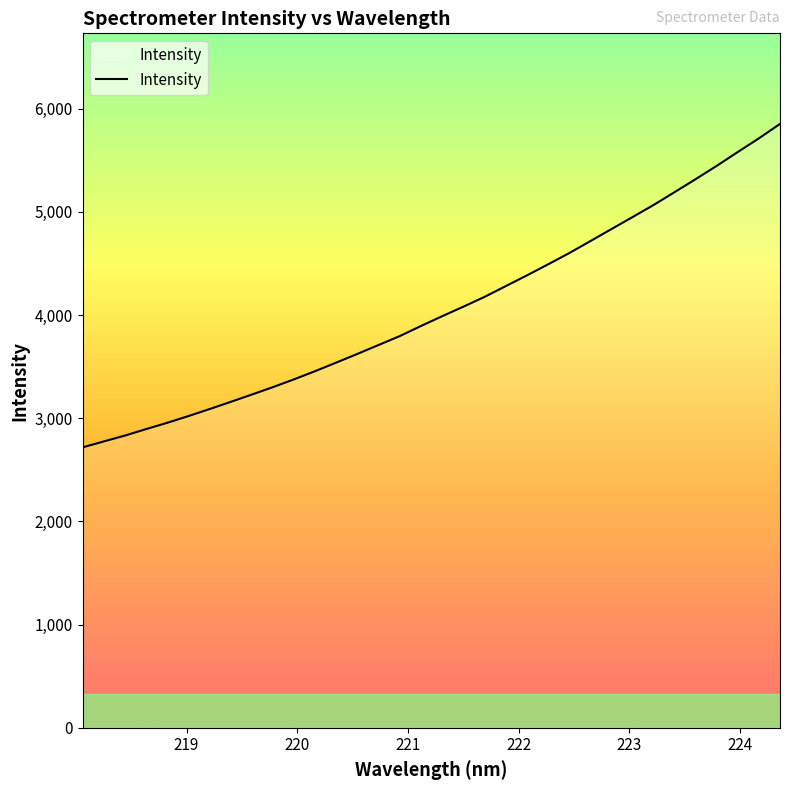

What is the minimum value shown in the chart?

2717.7